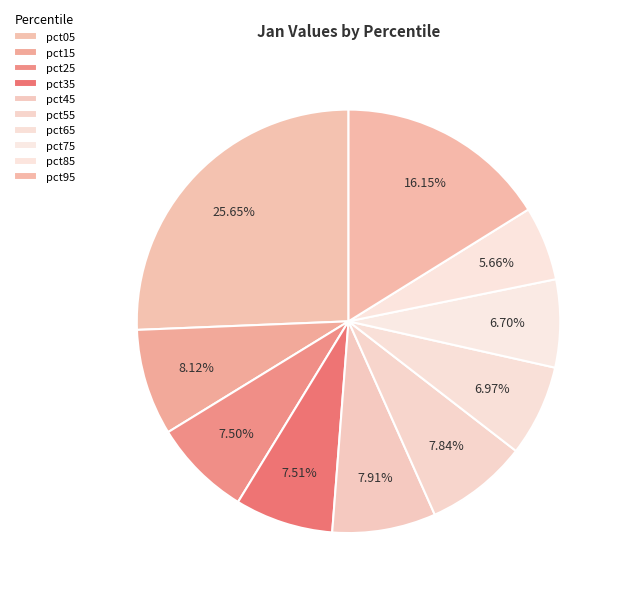

Is there any slice that represents more than half of the pie?

No